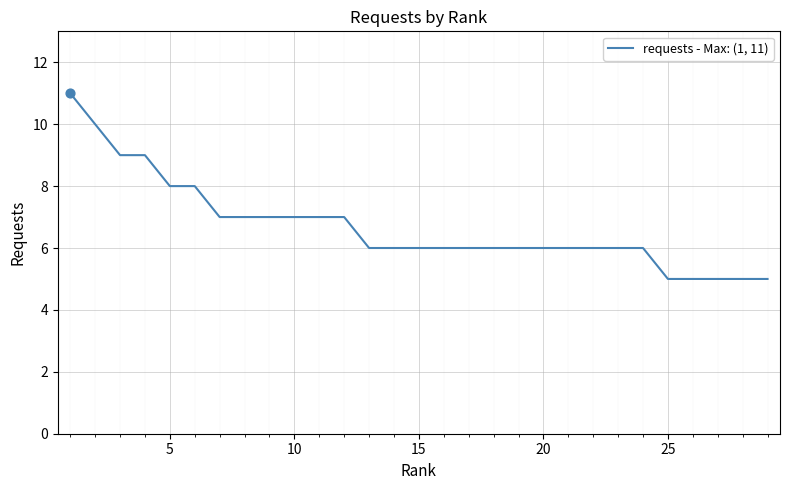

What is the difference between the maximum and minimum values?

6